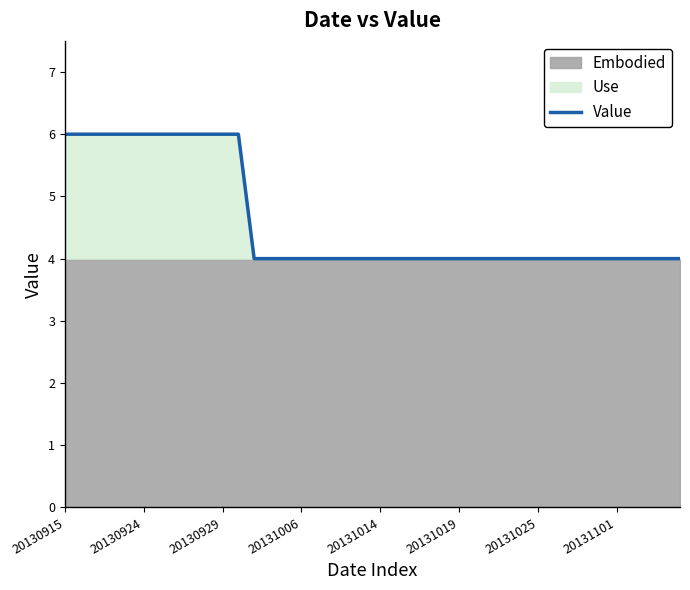

The value of Value at 20131019 is 5. True or false?

False